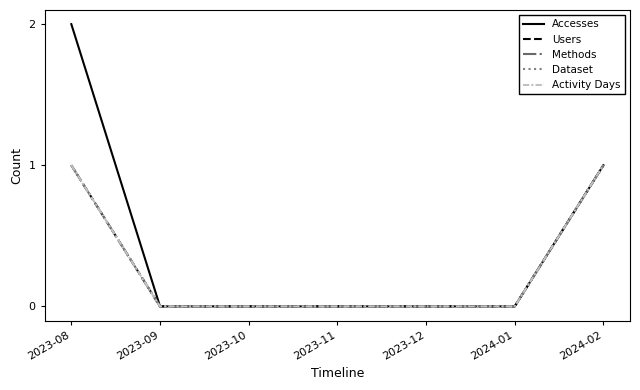

At which category is the sum across all series the highest?

2023-08